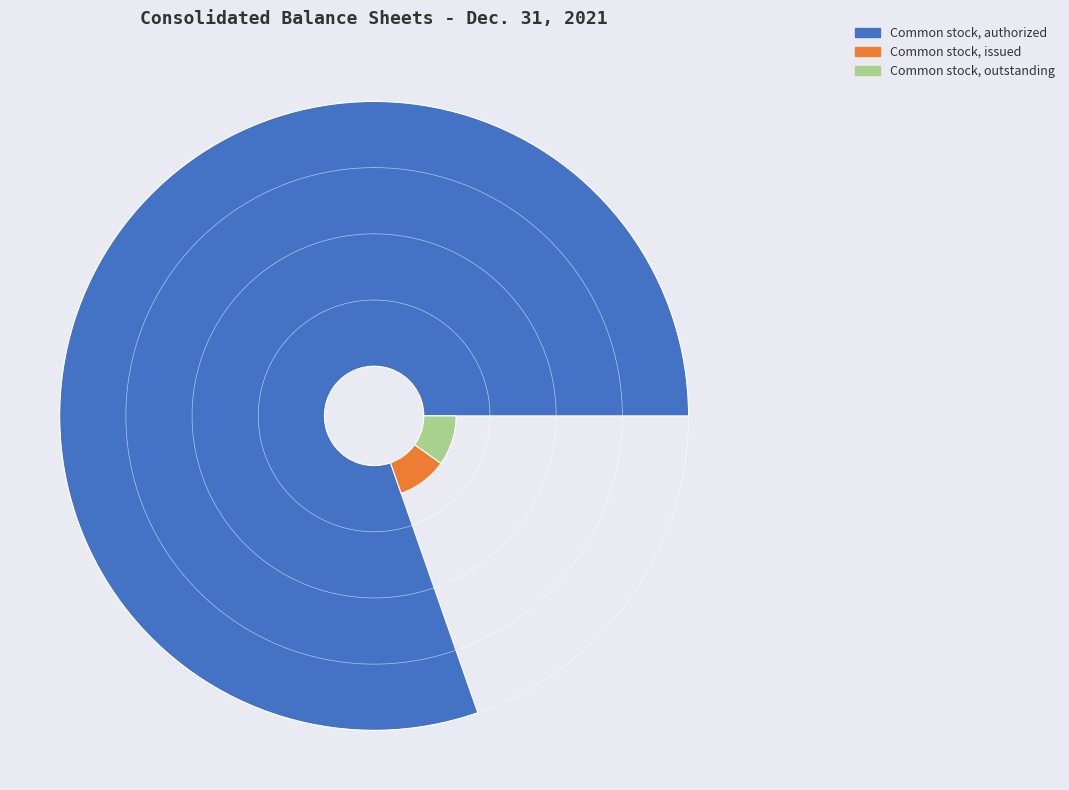

What percentage is the Common stock, authorized slice, to the nearest percent?

80%